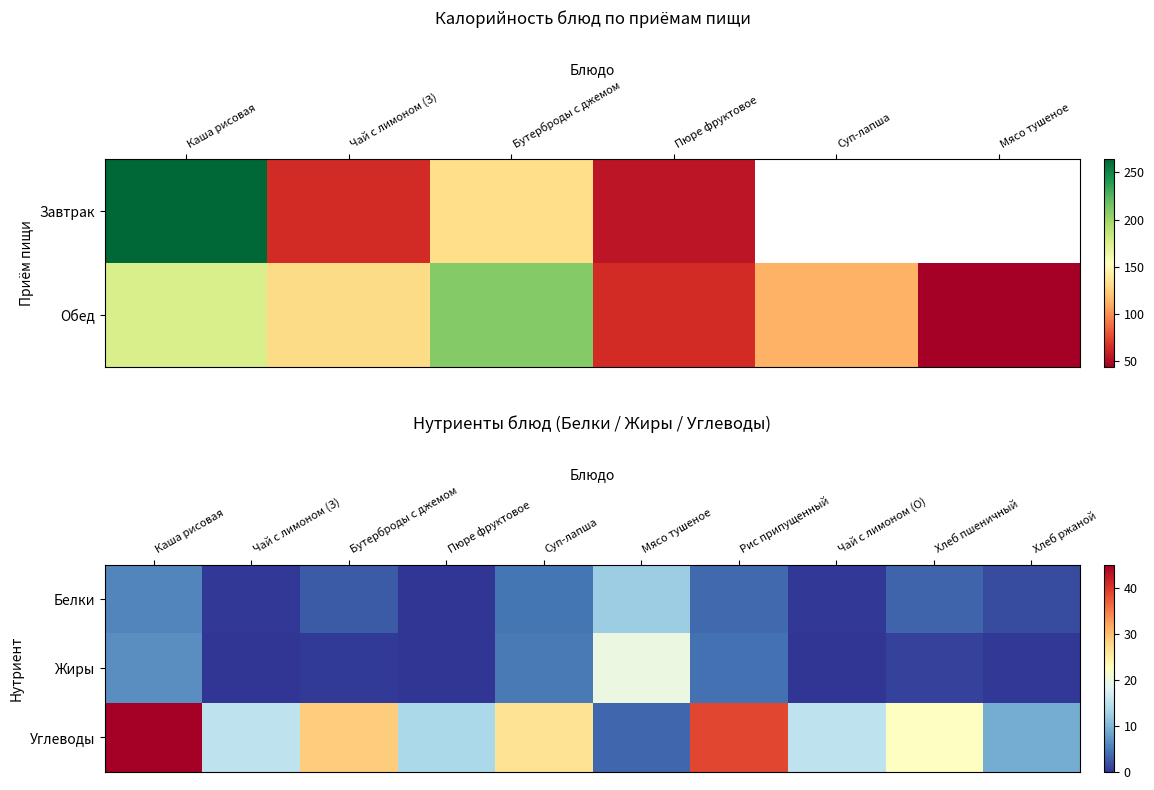

At which category does the chart reach its minimum across all series?

Пюре фруктовое